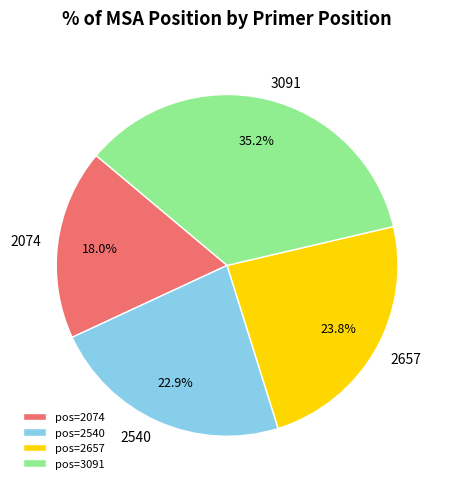

True or false: 3091 accounts for 35% of the total.

True